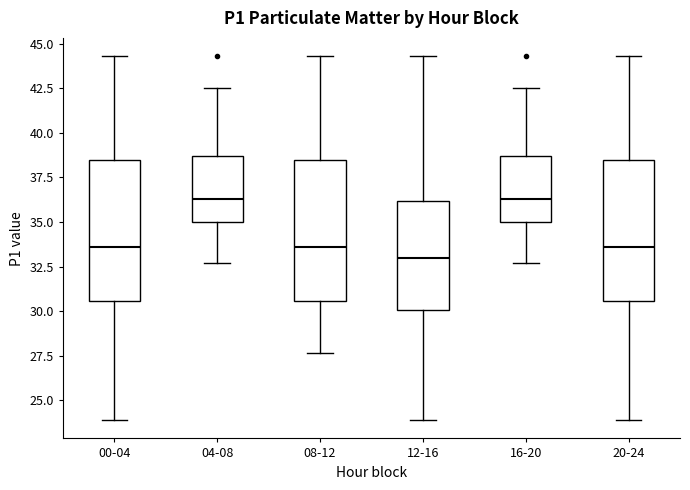

Reading left to right, read every box against the y-axis: the position of its median line, the range the box covers, and the ends of its whiskers. The values are not printed on the chart, so give them approximately, as read against the axis.

00-04: median 33.5, box 30.5 to 38.5, whiskers 24.0 to 44.5
04-08: median 36.5, box 35.0 to 38.5, whiskers 32.5 to 42.5
08-12: median 33.5, box 30.5 to 38.5, whiskers 27.5 to 44.5
12-16: median 33.0, box 30.0 to 36.0, whiskers 24.0 to 44.5
16-20: median 36.5, box 35.0 to 38.5, whiskers 32.5 to 42.5
20-24: median 33.5, box 30.5 to 38.5, whiskers 24.0 to 44.5